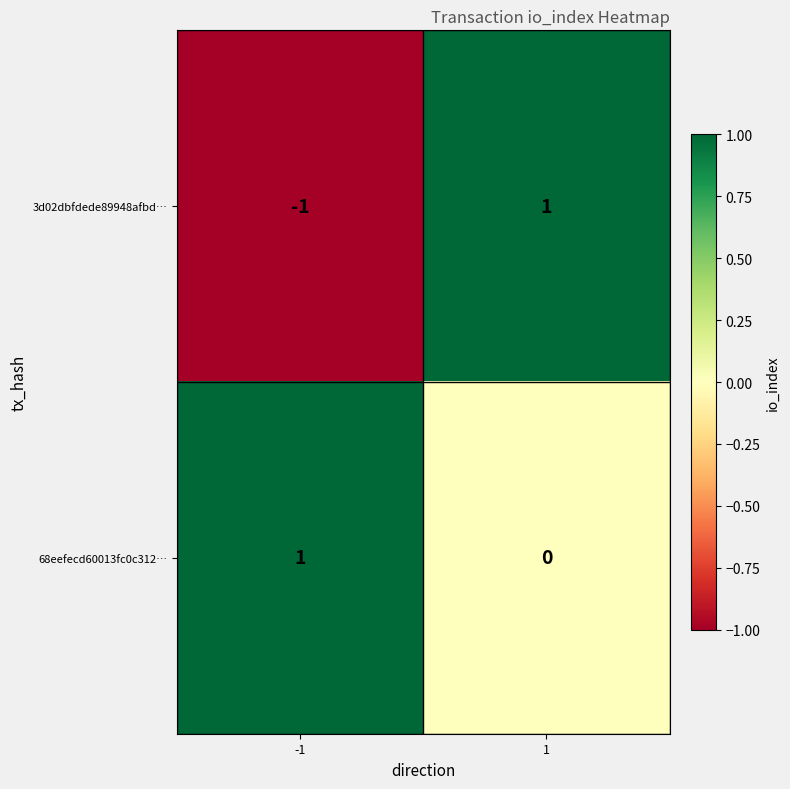

Is it true that 3d02dbfdede89948afbd… equals -1 at -1?

True